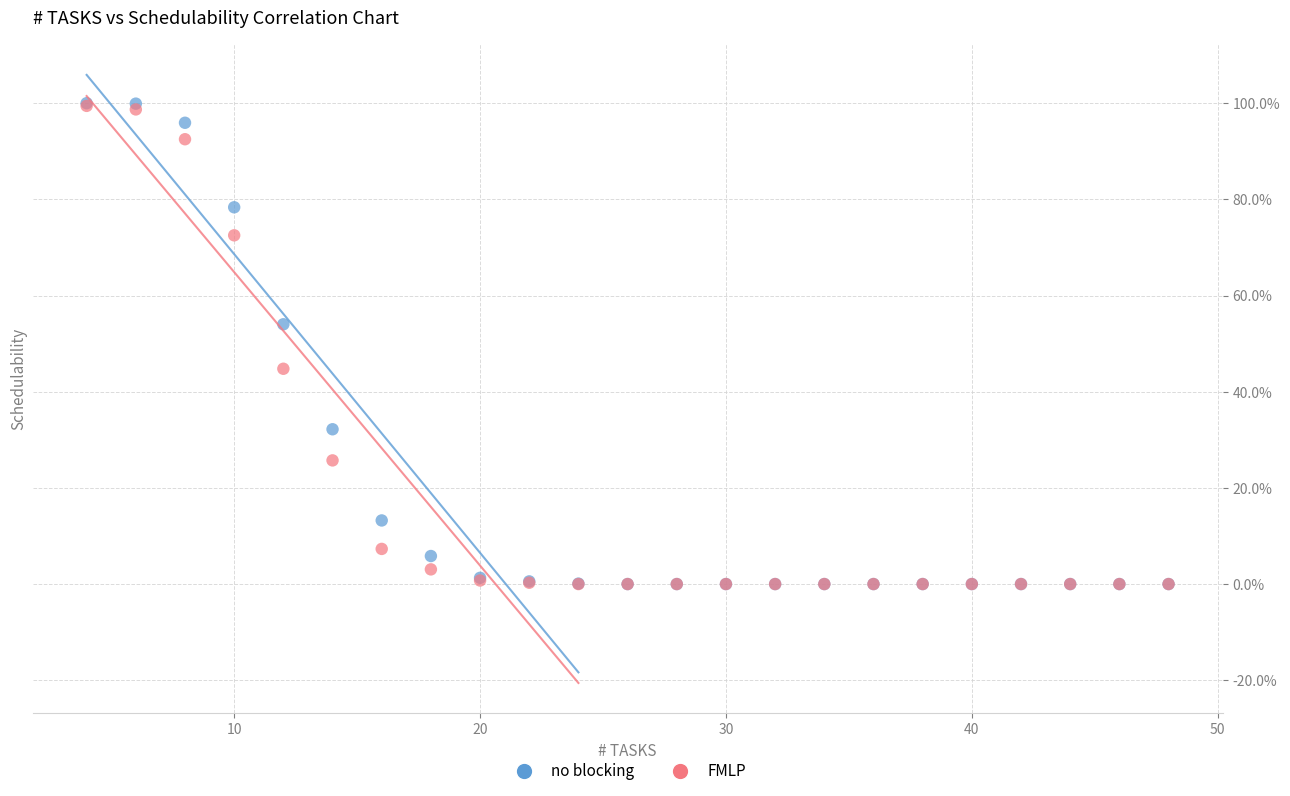

Which series has the widest spread of Y values?

no blocking